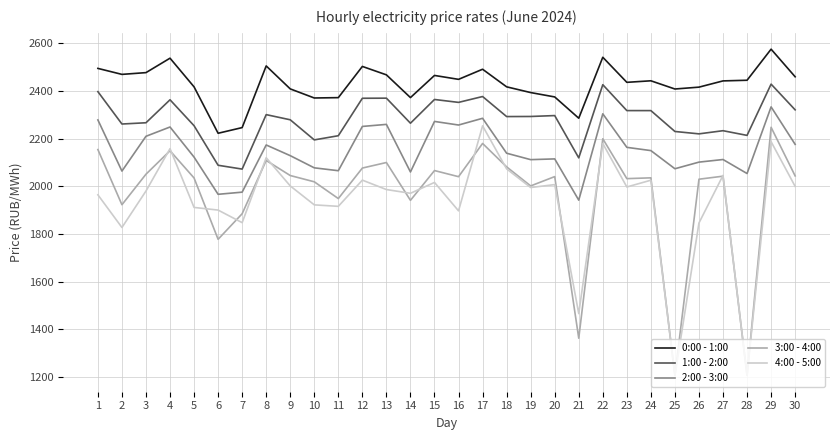

How many distinct data groups are displayed?

5